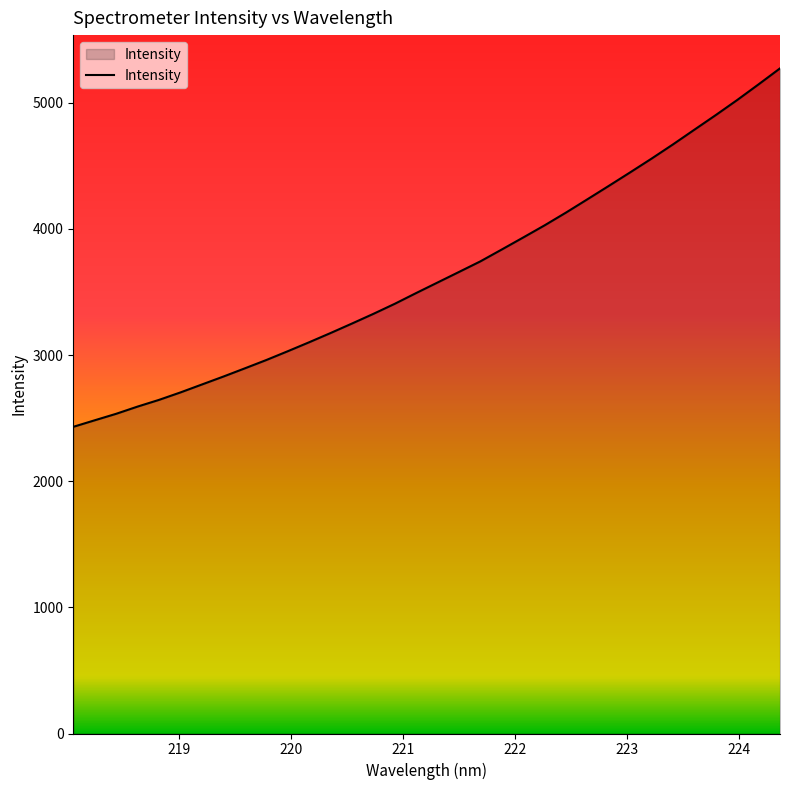

What is the smallest value displayed?

2431.1